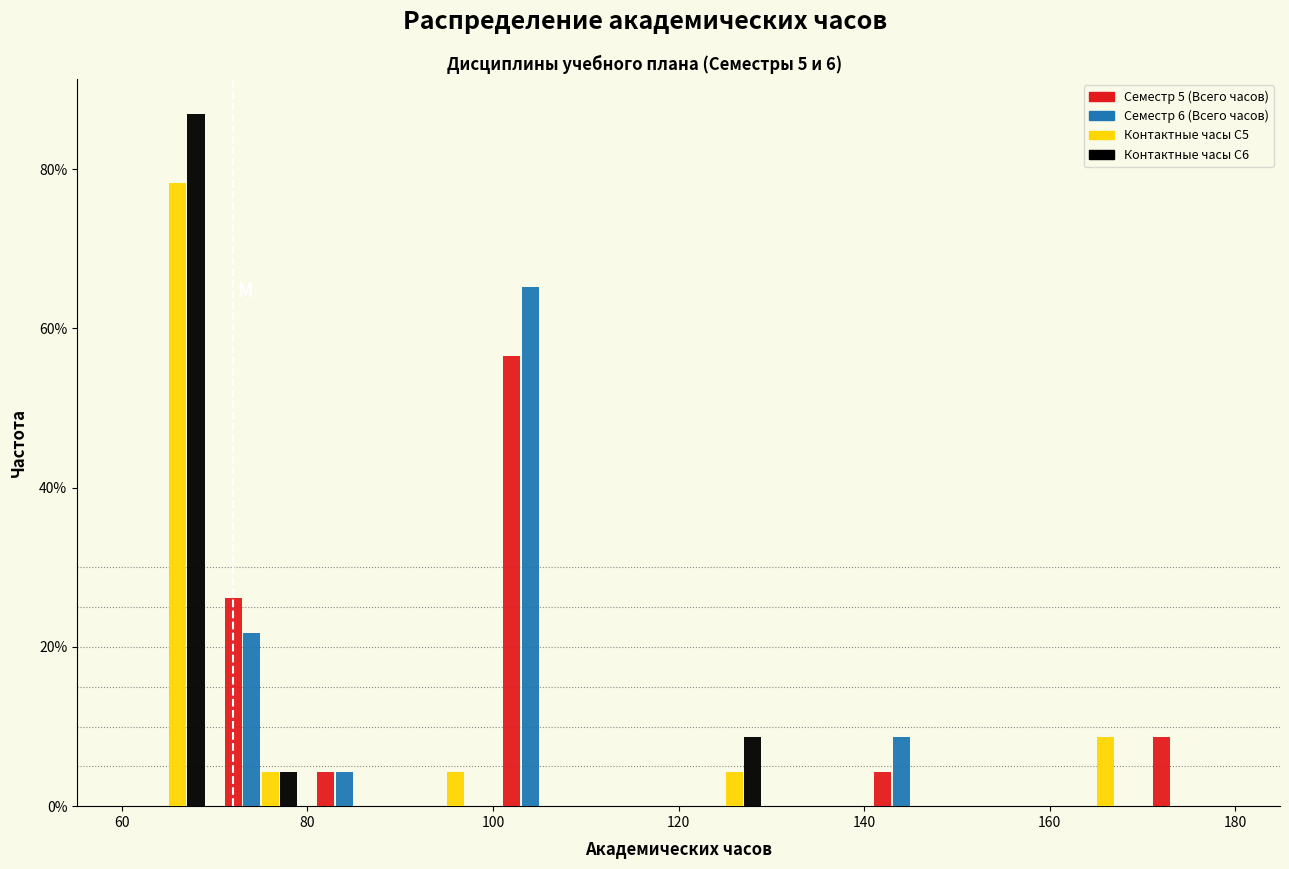

In the Семестр 6 (Всего часов) series, which range on the x-axis has the tallest bar?

100 to 110